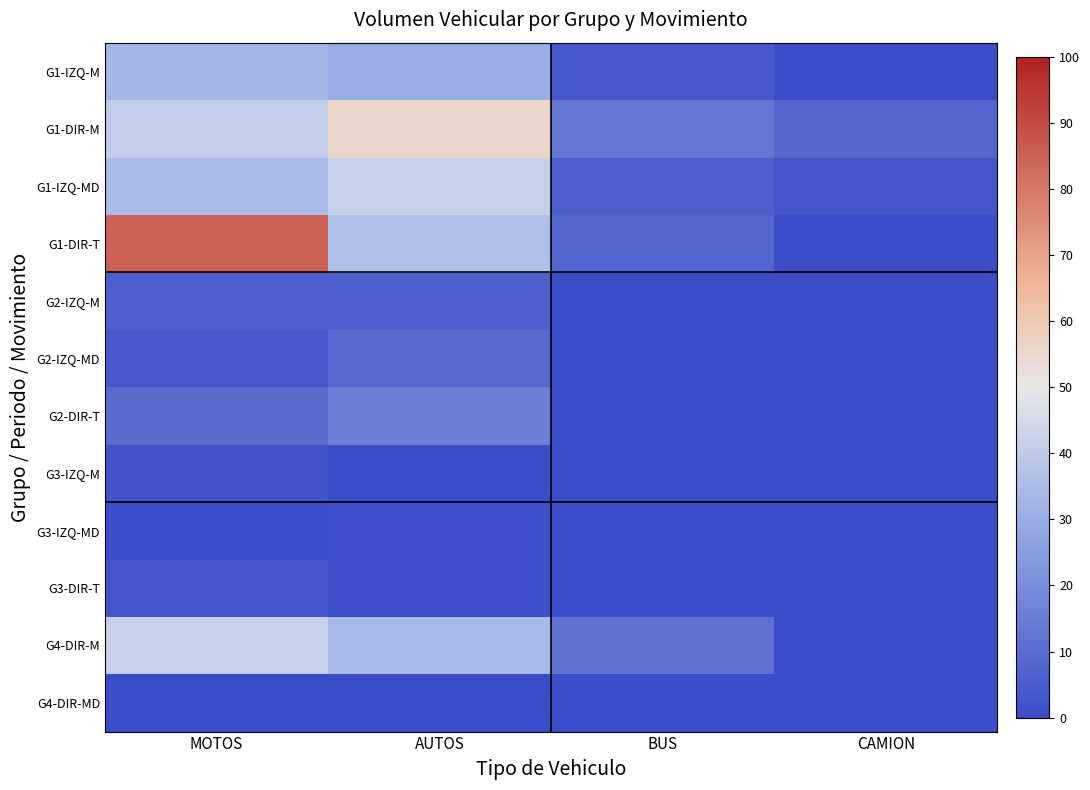

Reading left to right, list all the values displayed in this chart.

G1-IZQ-M: MOTOS=33	AUTOS=30	BUS=4	CAMION=0
G1-DIR-M: MOTOS=41	AUTOS=56	BUS=13	CAMION=8
G1-IZQ-MD: MOTOS=35	AUTOS=42	BUS=6	CAMION=3
G1-DIR-T: MOTOS=85	AUTOS=36	BUS=8	CAMION=0
G2-IZQ-M: MOTOS=6	AUTOS=6	BUS=0	CAMION=0
G2-IZQ-MD: MOTOS=4	AUTOS=9	BUS=0	CAMION=0
G2-DIR-T: MOTOS=10	AUTOS=16	BUS=0	CAMION=0
G3-IZQ-M: MOTOS=2	AUTOS=0	BUS=0	CAMION=0
G3-IZQ-MD: MOTOS=0	AUTOS=1	BUS=0	CAMION=0
G3-DIR-T: MOTOS=3	AUTOS=1	BUS=0	CAMION=0
G4-DIR-M: MOTOS=42	AUTOS=34	BUS=12	CAMION=0
G4-DIR-MD: MOTOS=0	AUTOS=0	BUS=0	CAMION=0